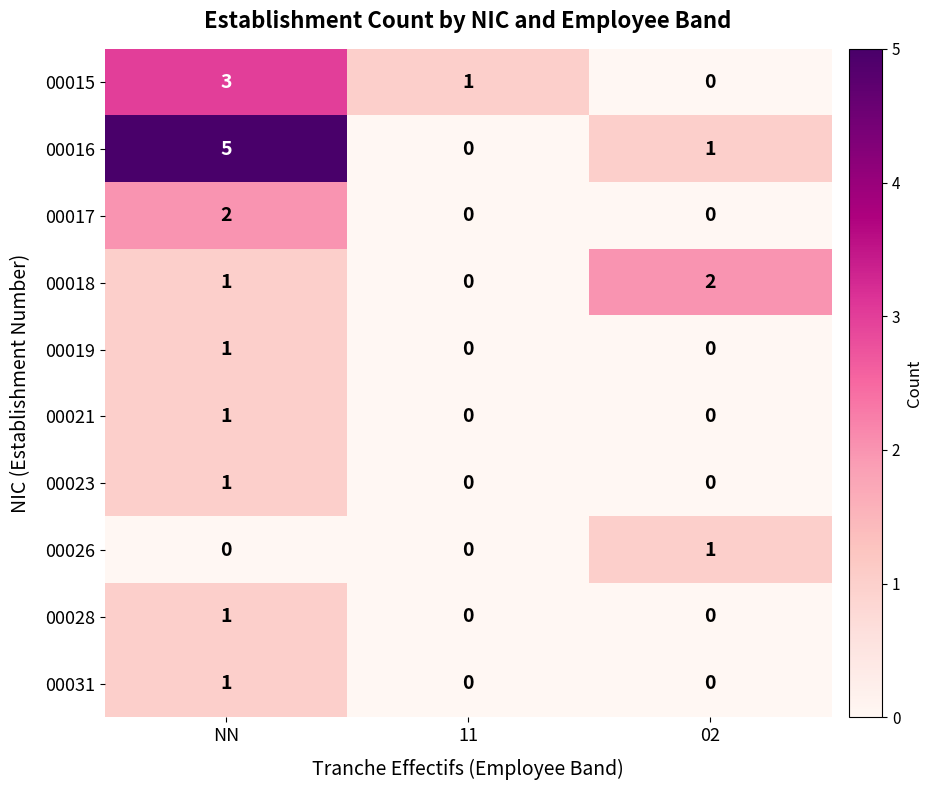

Which series has the largest total across all categories?

00016